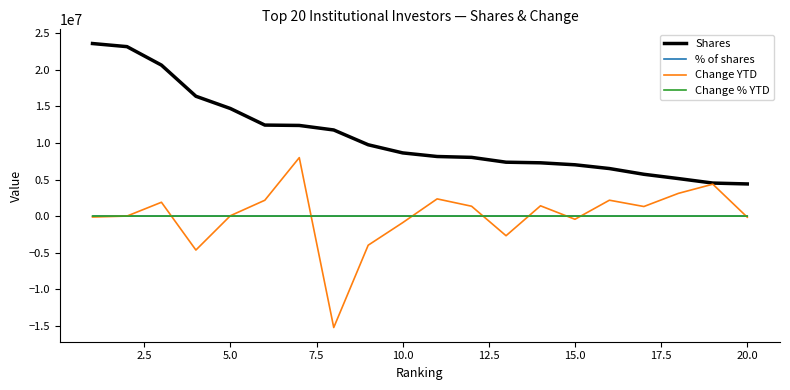

True or false: Shares and Change % YTD intersect in this chart.

False